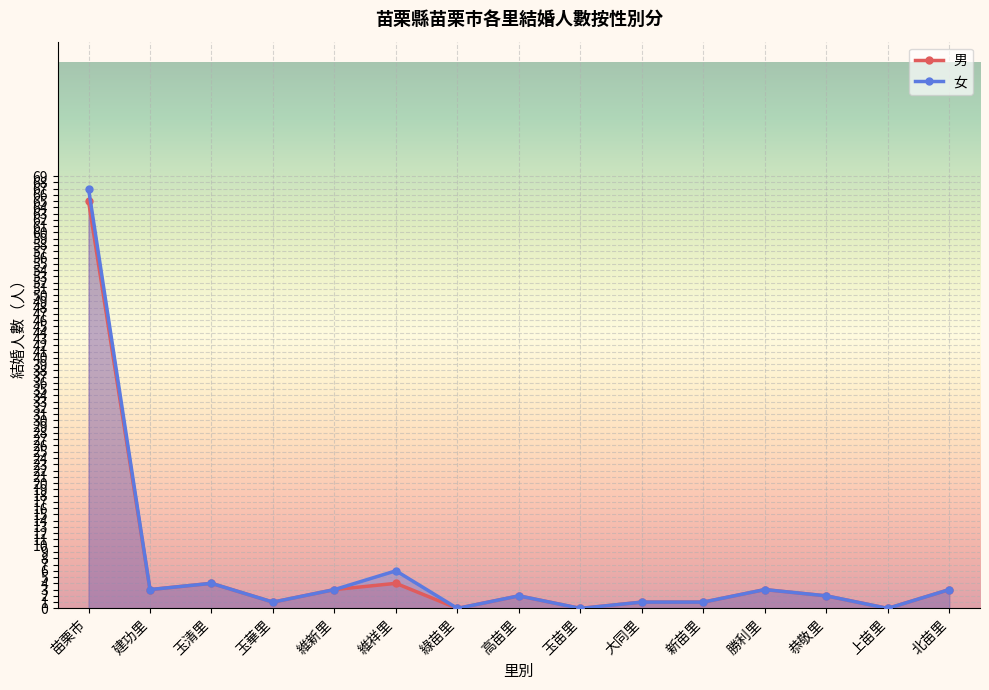

What is the label of the 5th point from the right?

新苗里